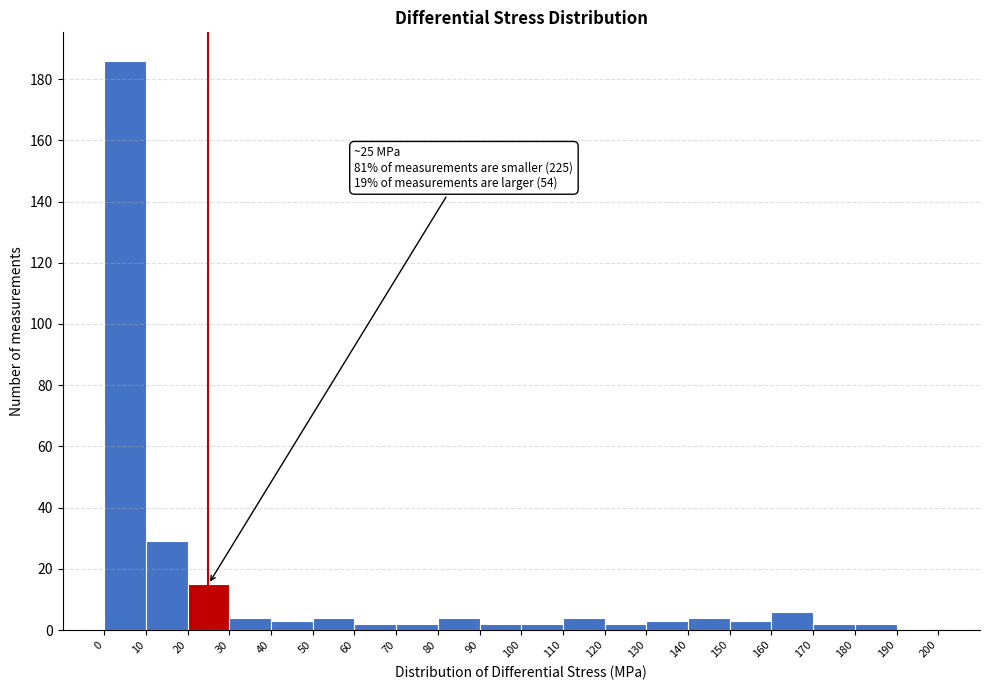

Which range on the x-axis has the tallest bar?

0 to 10